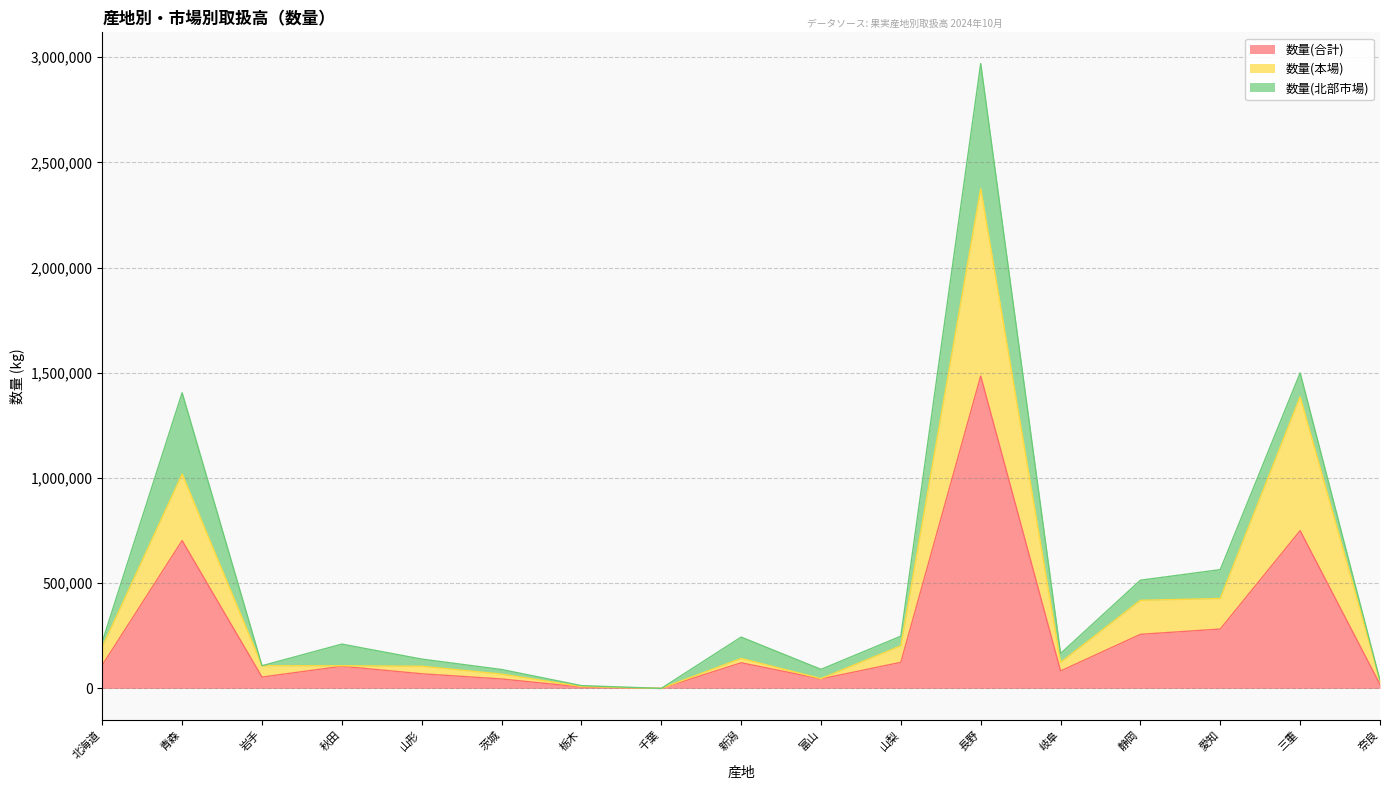

At which category is the sum across all series the highest?

長野